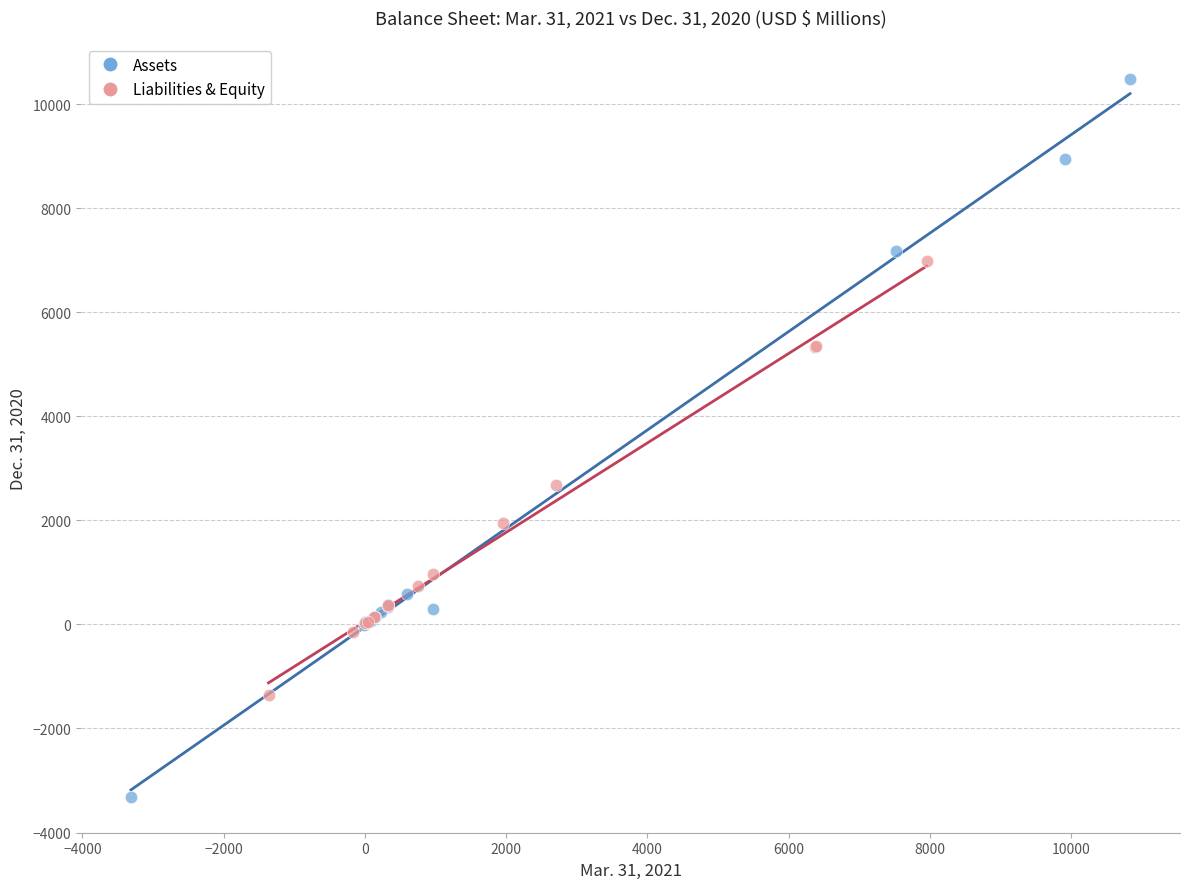

Which series has the largest Y range (max minus min)?

Assets